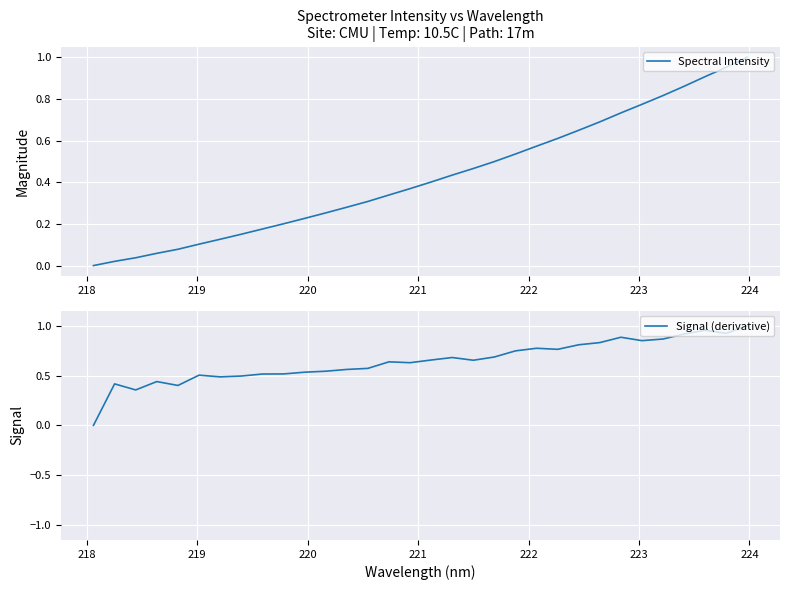

What is the average value of the Spectral Intensity series?

0.4